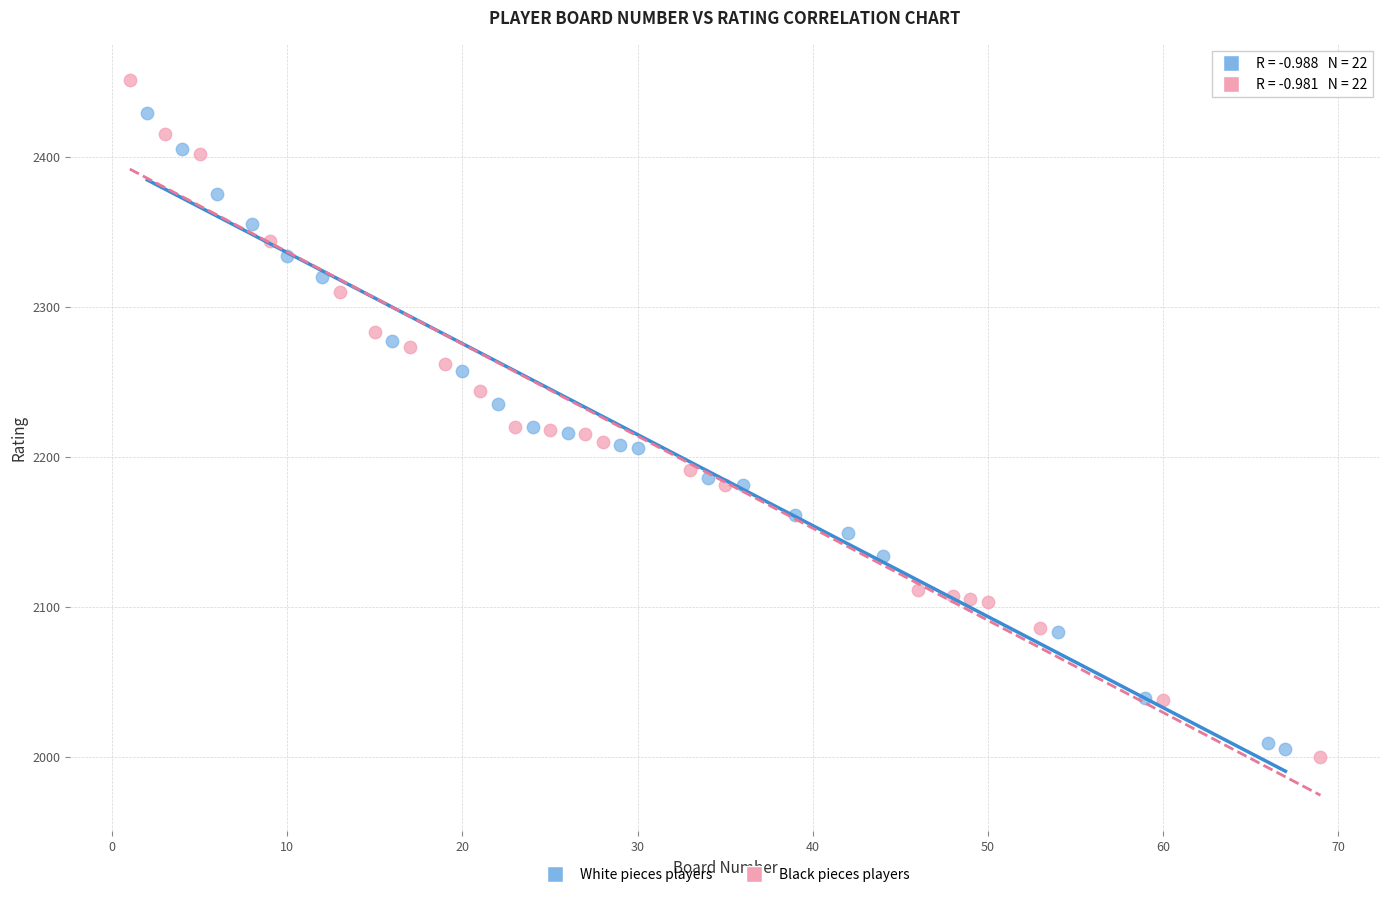

Which series has the widest spread of Y values?

Black pieces players